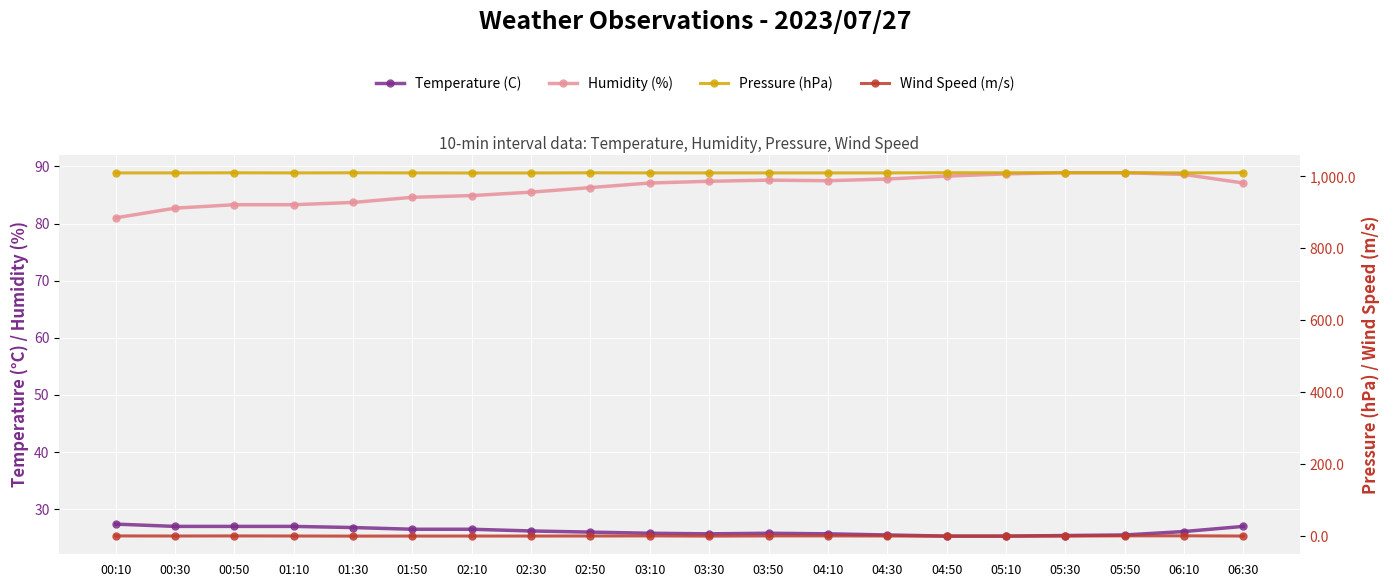

List the labels in order of Temperature (C) value, smallest first.

04:50, 05:10, 05:30, 04:30, 05:50, 03:30, 04:10, 03:10, 03:50, 02:50, 06:10, 02:30, 01:50, 02:10, 01:30, 00:30, 00:50, 01:10, 06:30, 00:10